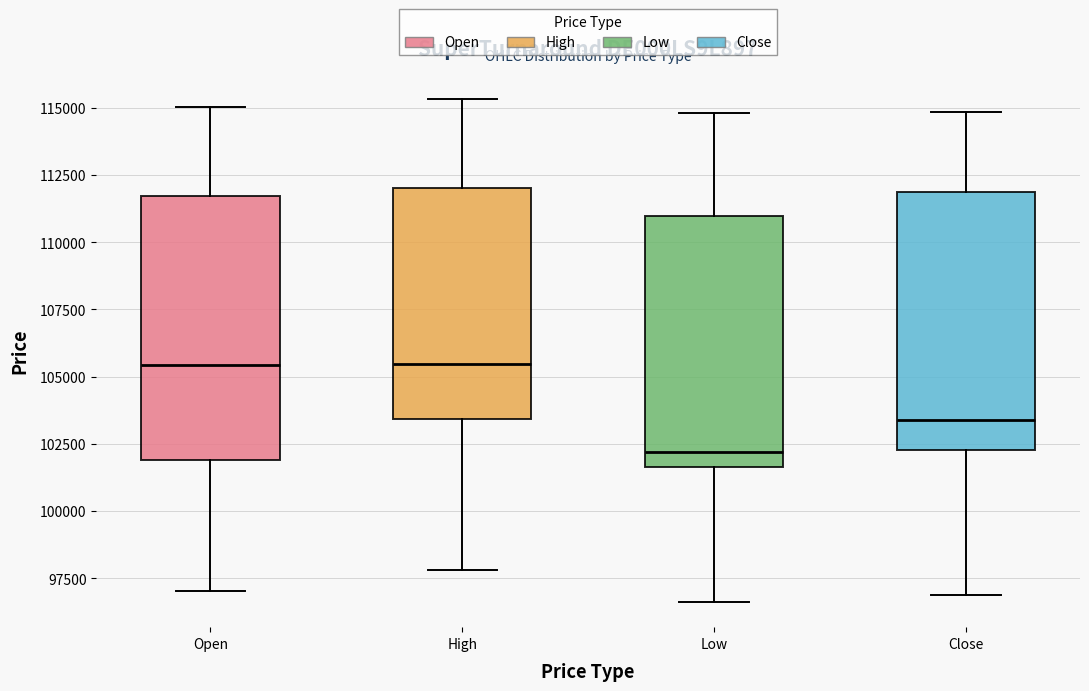

Reading left to right, transcribe this box plot: for each box, give where its median line is, the range the box spans, and where its two whiskers end, as read against the y-axis. The values are not printed on the chart, so give them approximately, as read against the axis.

Open: median 105500, box 102000 to 111500, whiskers 97000 to 115000
High: median 105500, box 103500 to 112000, whiskers 98000 to 115500
Low: median 102000, box 101500 to 111000, whiskers 96500 to 115000
Close: median 103500, box 102500 to 112000, whiskers 97000 to 115000